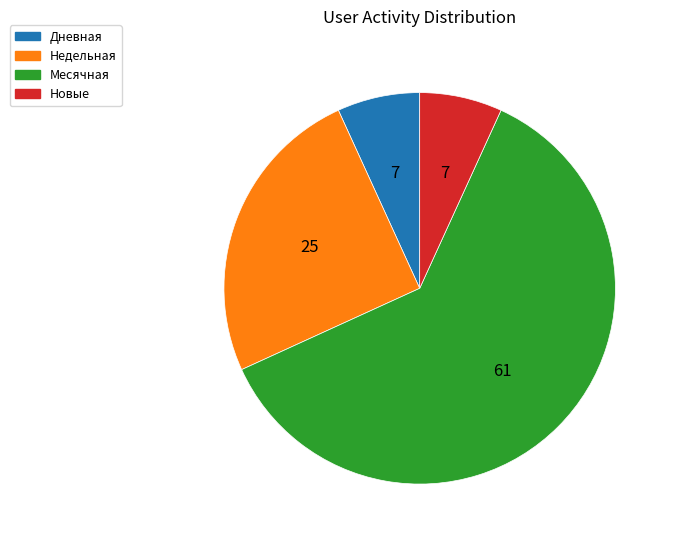

Does any single category account for the majority?

Yes